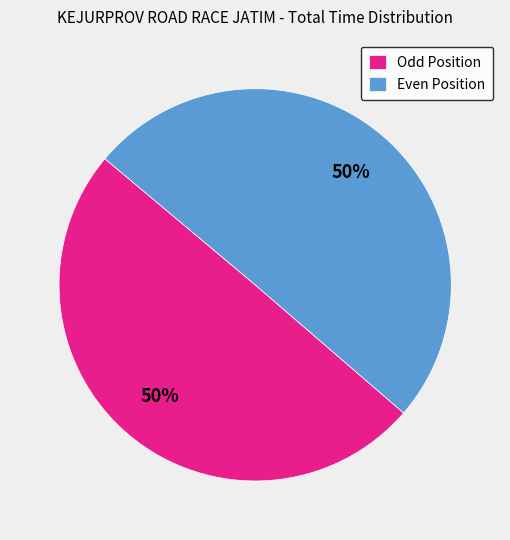

To the nearest percent, what percentage of the pie is Even Position?

50%